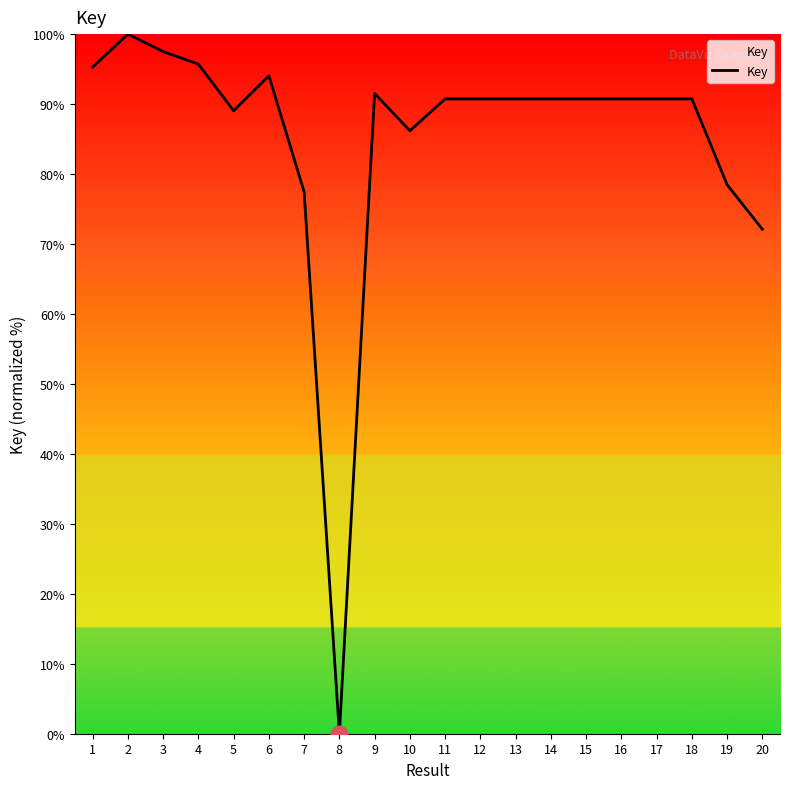

Between 14 and 7, which is larger?

14